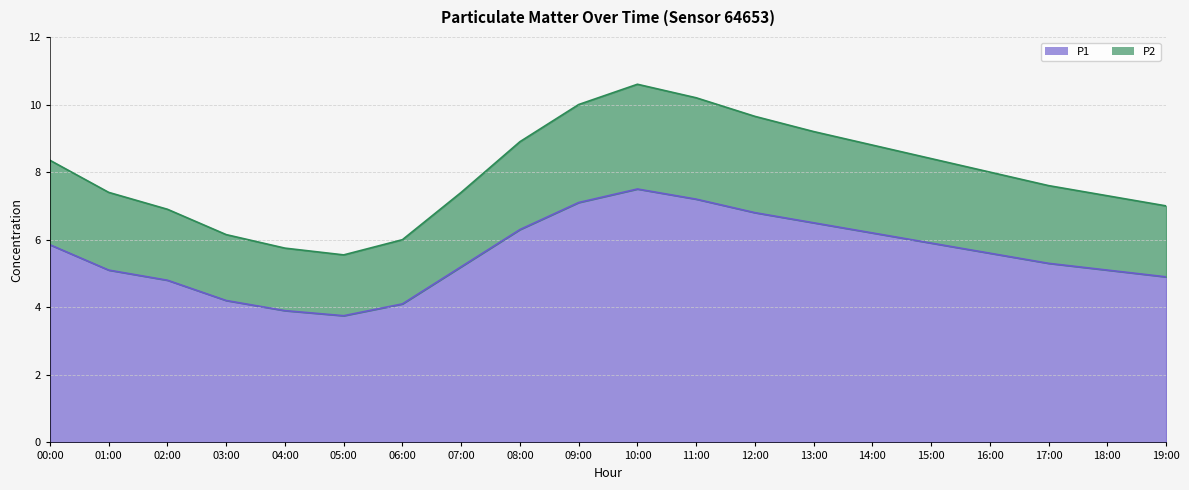

What are all the series names shown in the legend?

P1, P2